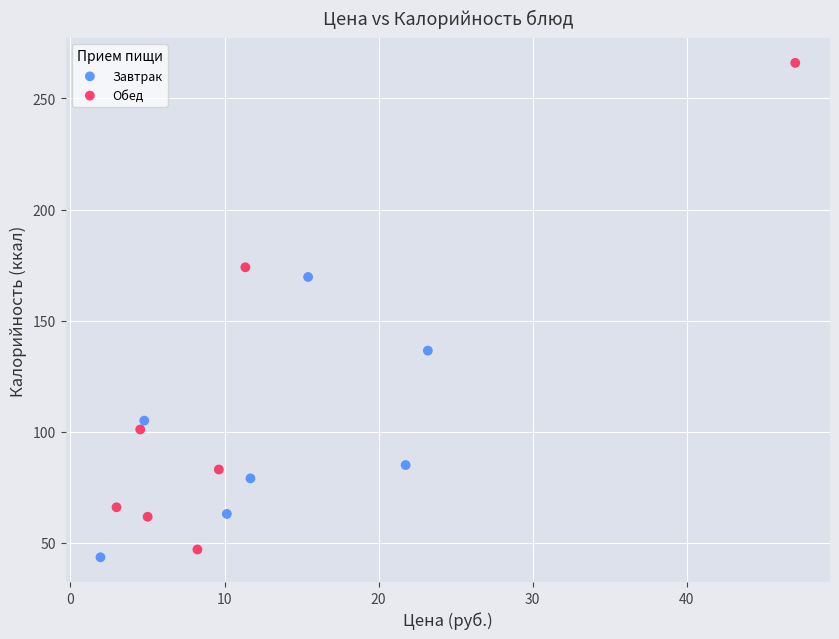

Which series reaches the maximum Y coordinate?

Обед